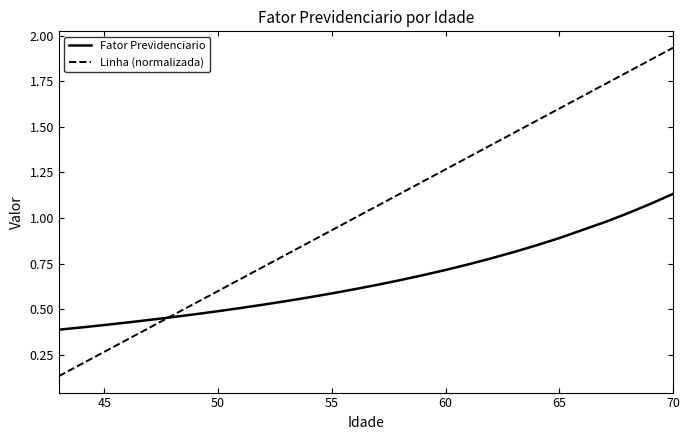

True or false: Linha (normalizada) and Fator Previdenciario intersect in this chart.

True